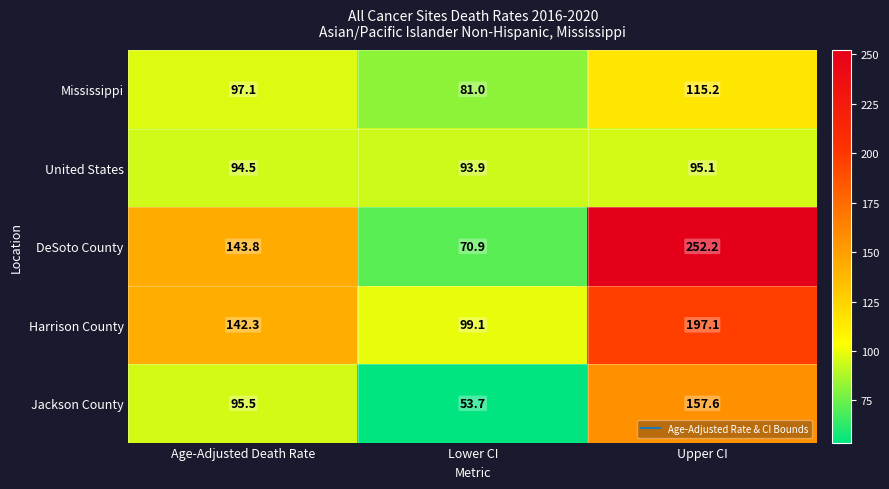

Reading right to left, extract all data points from this chart.

Mississippi: Upper CI=115.2	Lower CI=81.0	Age-Adjusted Death Rate=97.1
United States: Upper CI=95.1	Lower CI=93.9	Age-Adjusted Death Rate=94.5
DeSoto County: Upper CI=252.2	Lower CI=70.9	Age-Adjusted Death Rate=143.8
Harrison County: Upper CI=197.1	Lower CI=99.1	Age-Adjusted Death Rate=142.3
Jackson County: Upper CI=157.6	Lower CI=53.7	Age-Adjusted Death Rate=95.5